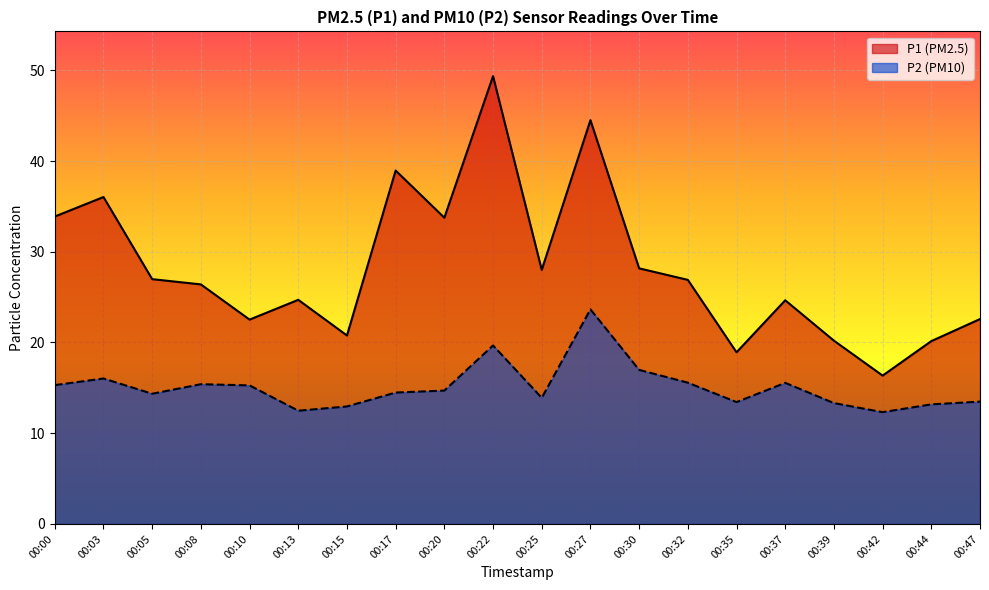

How many interior local valleys does the P1 series have?

6